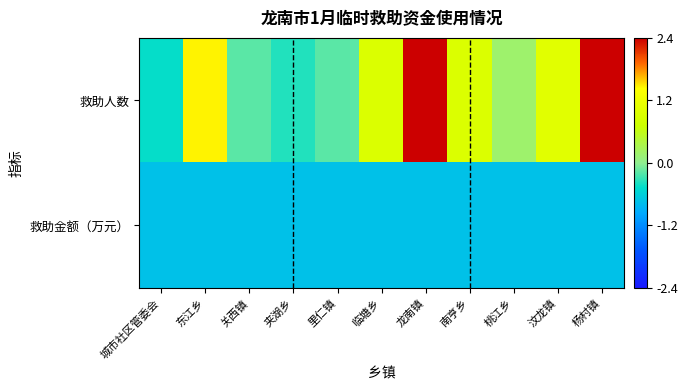

At 龙南镇, list the series in order from smallest to largest.

救助金额（万元）, 救助人数